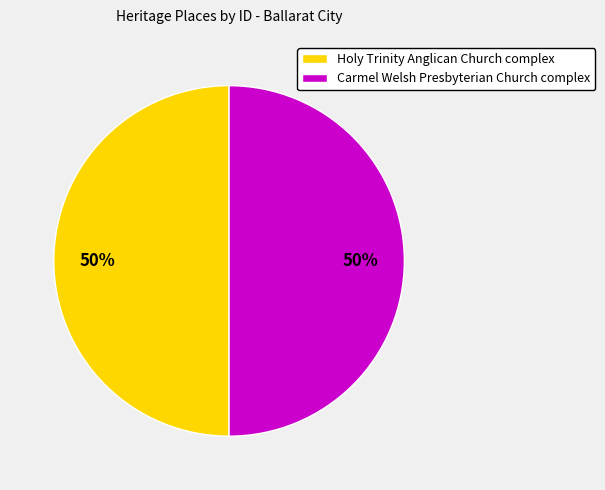

Do Carmel Welsh Presbyterian Church complex and Holy Trinity Anglican Church complex together represent more than half of the pie?

Yes